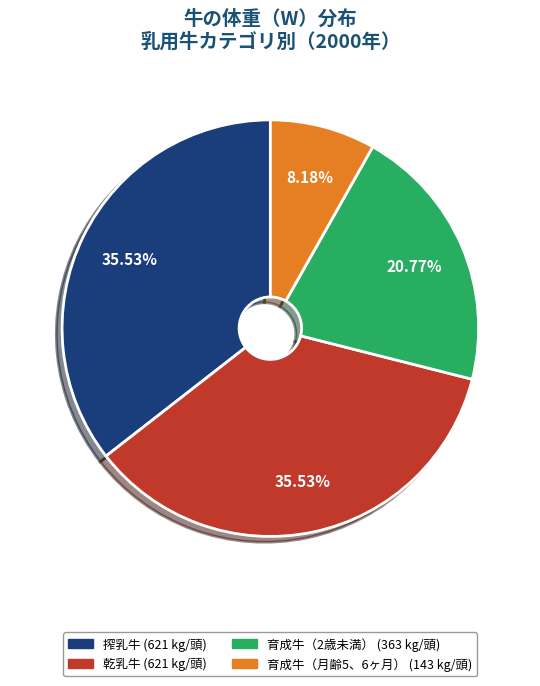

To the nearest percent, what is the average slice percentage?

25%